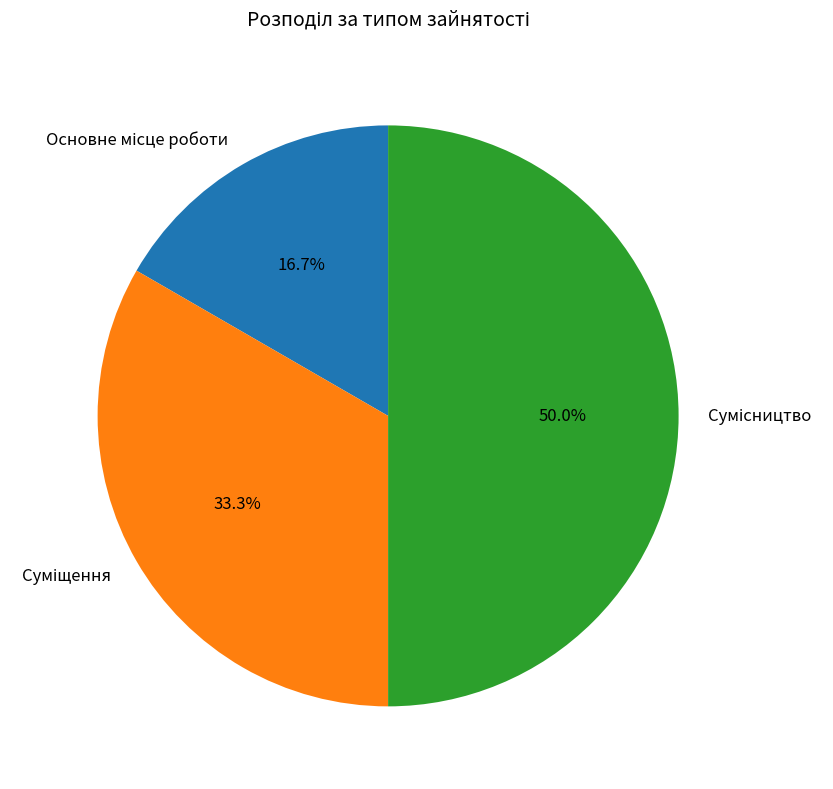

To the nearest percent, what portion does Основне місце роботи represent?

17%